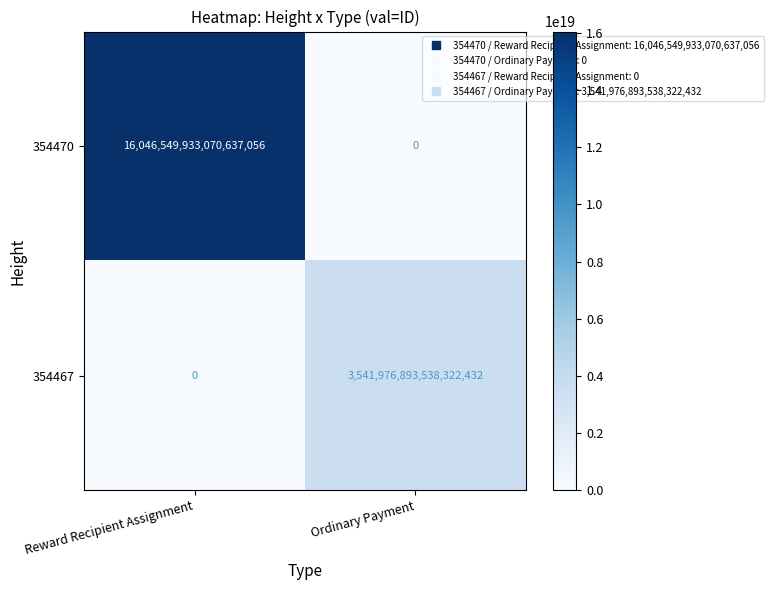

Between Reward Recipient Assignment and Ordinary Payment, which series saw the biggest shift?

354470